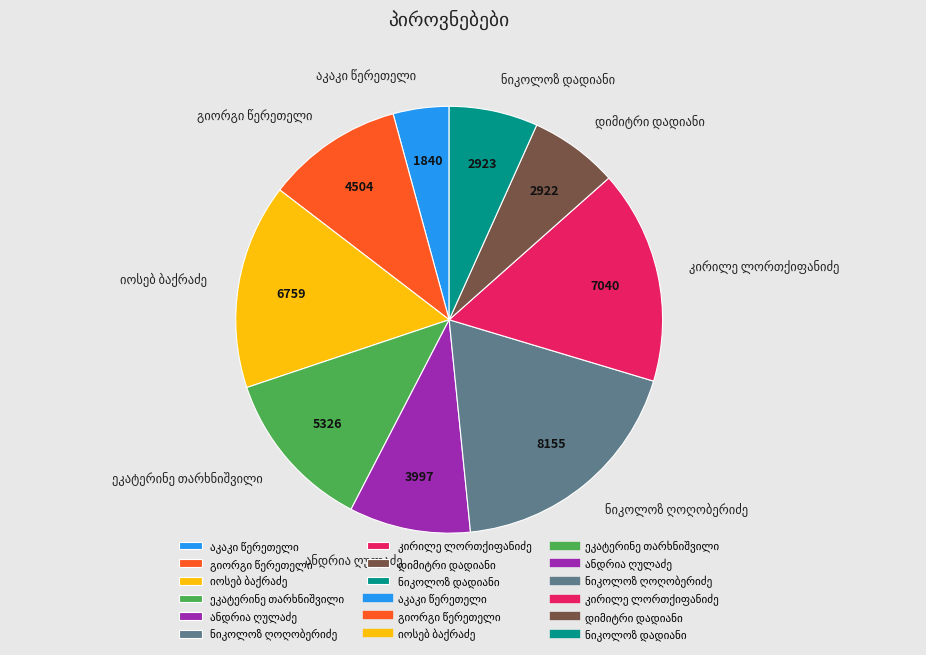

Is there a majority slice in this chart?

No